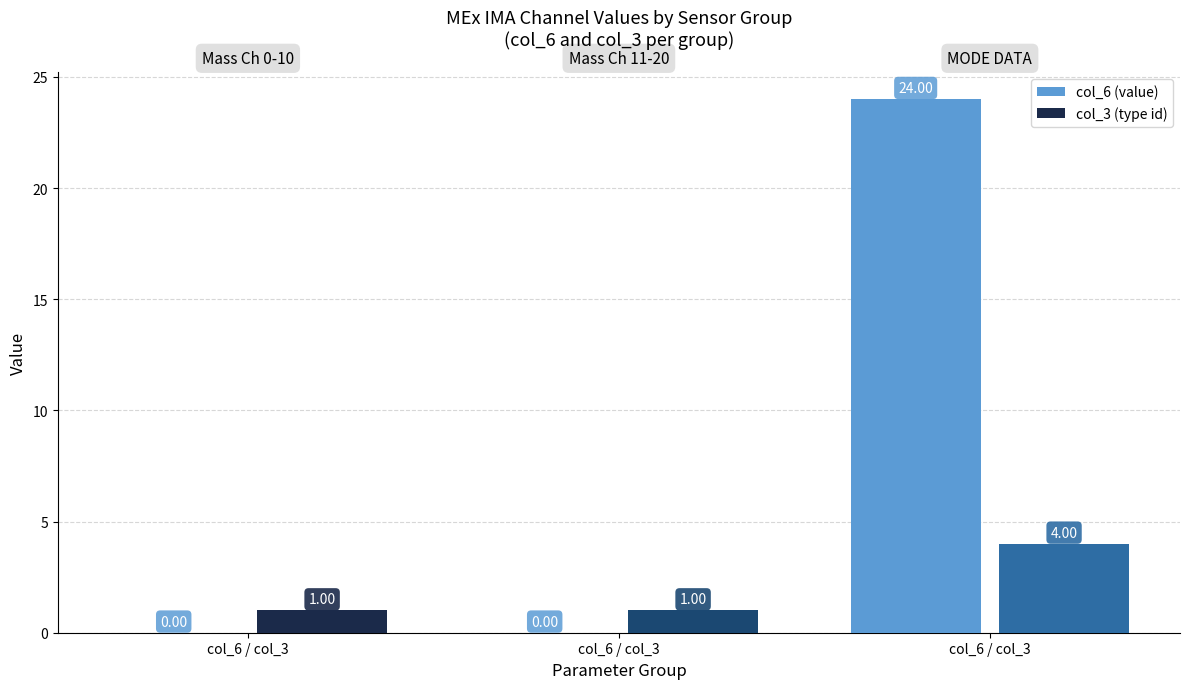

Rank the series by their maximum value, from highest to lowest.

col_6 (value), col_3 (type id)